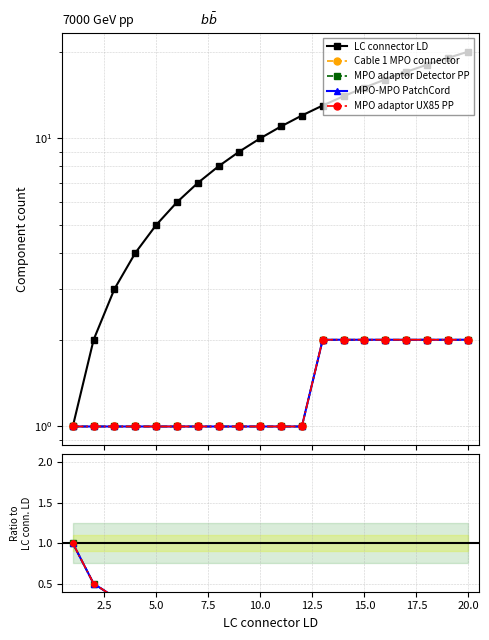

Is the value of MPO-MPO PatchCord at 14 greater than the value of MPO adaptor Detector PP at 10?

Yes